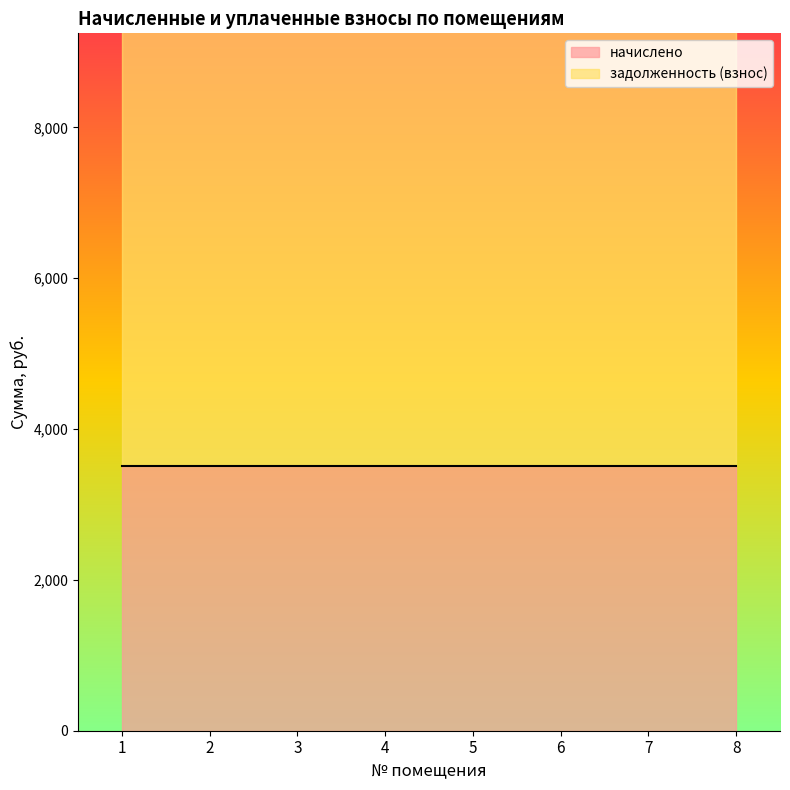

How many series are shown in this chart?

2